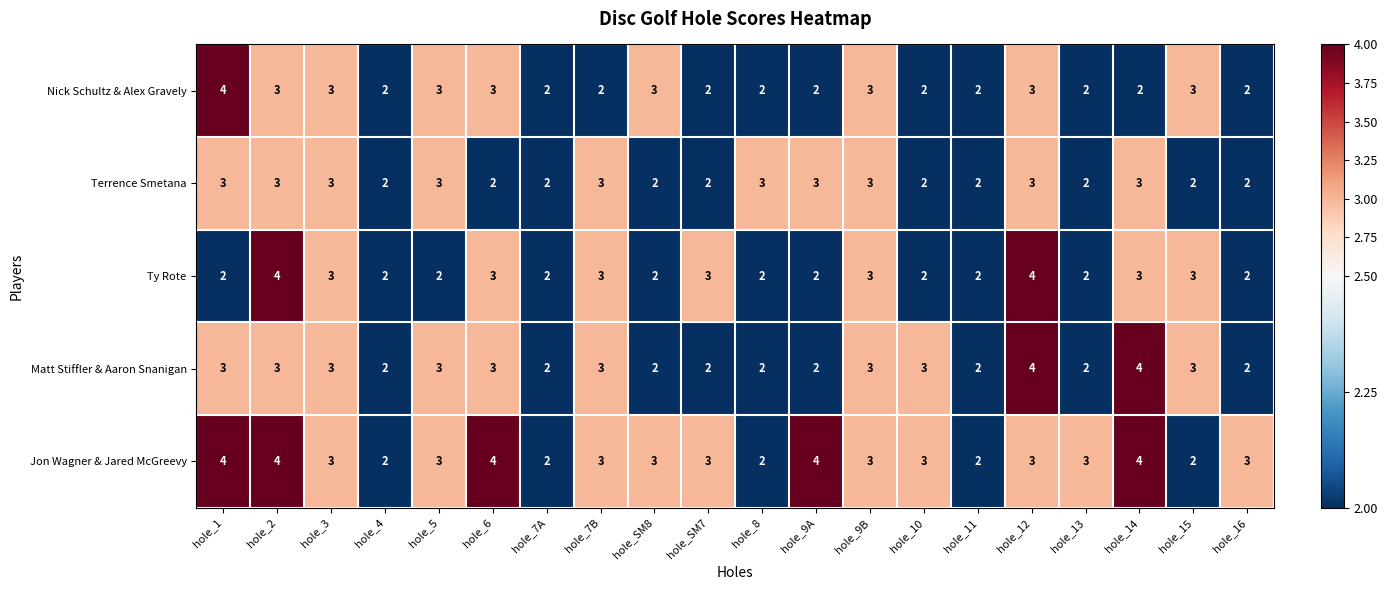

Which series has the largest total across all categories?

Jon Wagner & Jared McGreevy